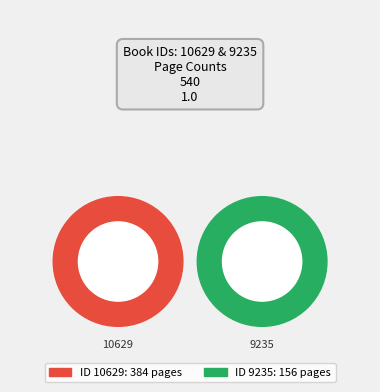

What is the largest slice in the pie chart?

10629